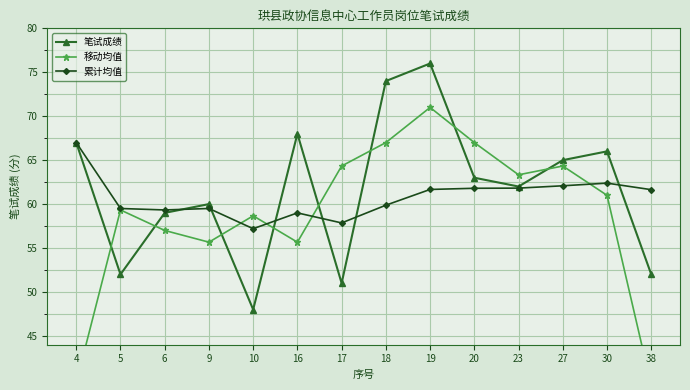

The 累计均值 series shows 62.4 at 30. True or false?

True